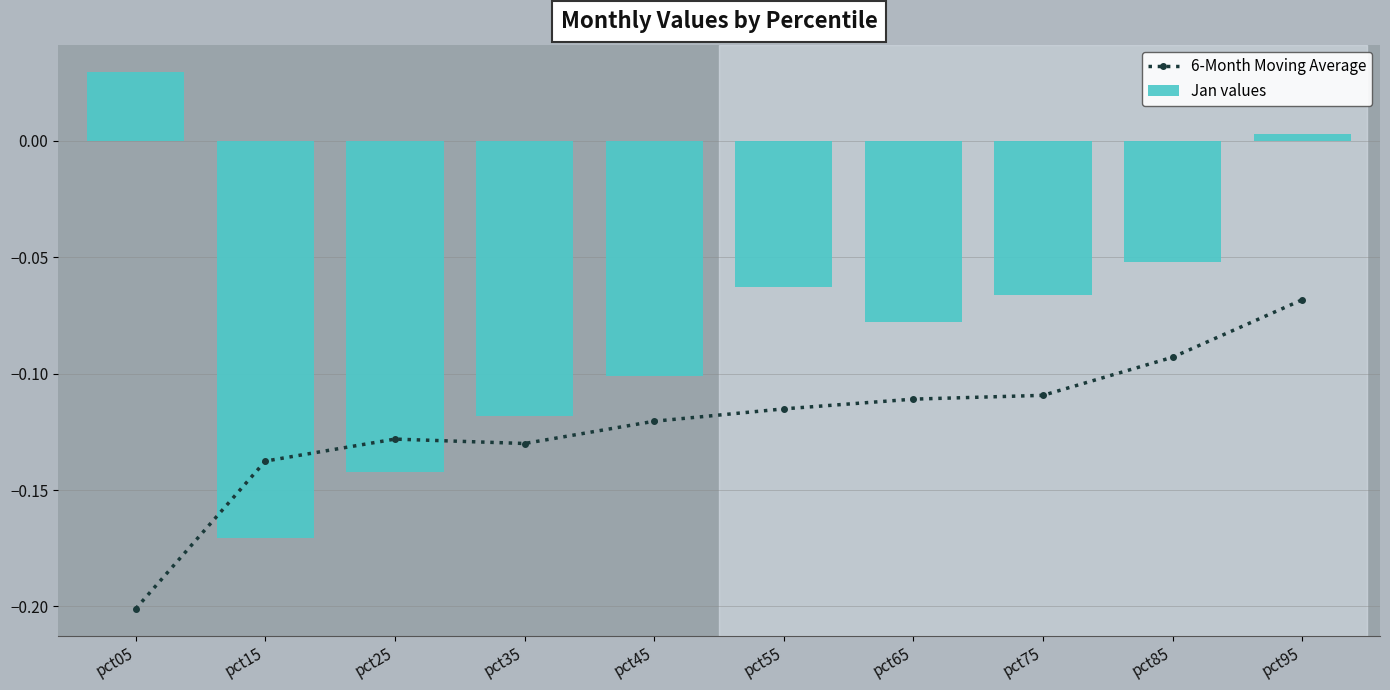

Read the Jan values value at pct25.

-0.1